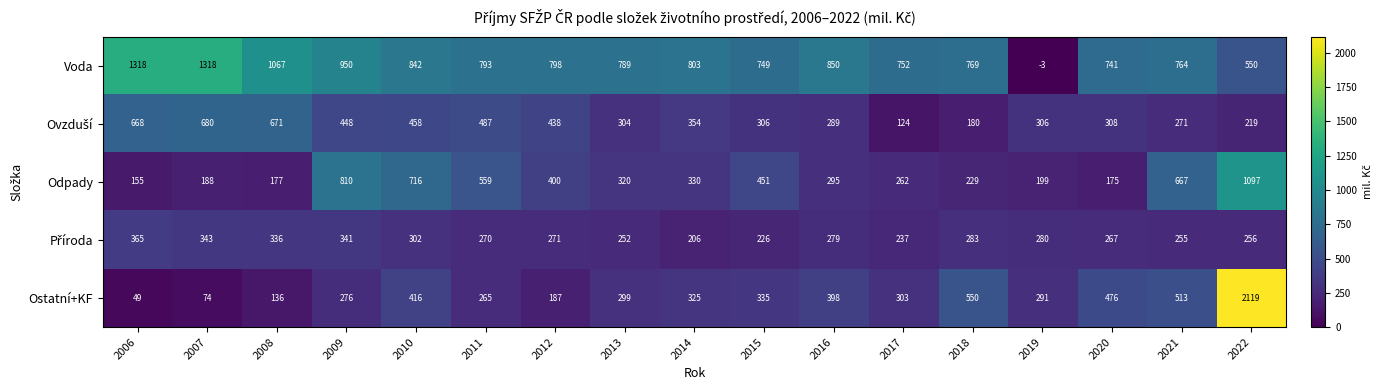

What is the average value of the Ostatní+KF series?

412